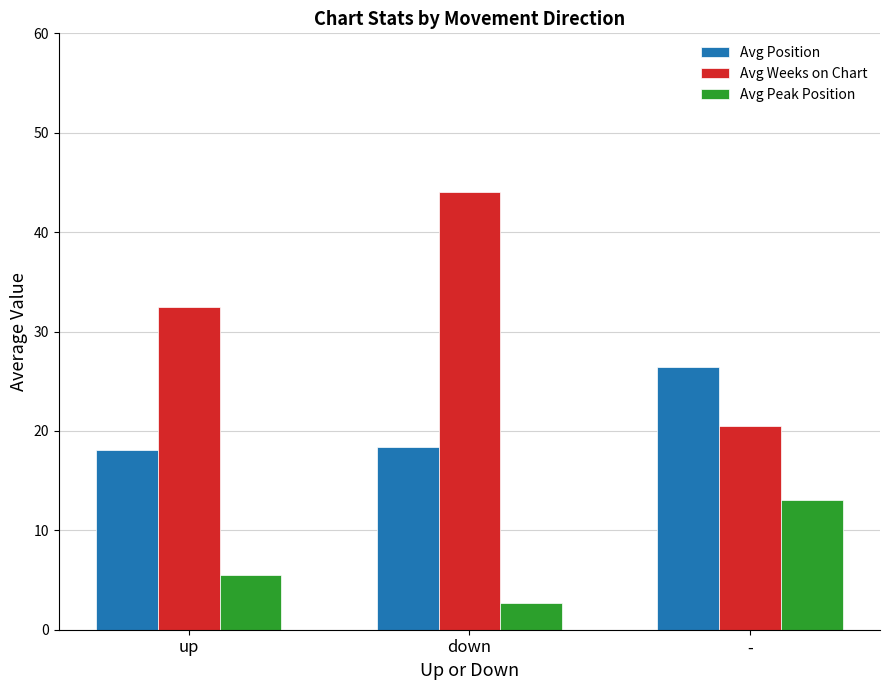

What are all the series names shown in the legend?

Avg Position, Avg Weeks on Chart, Avg Peak Position